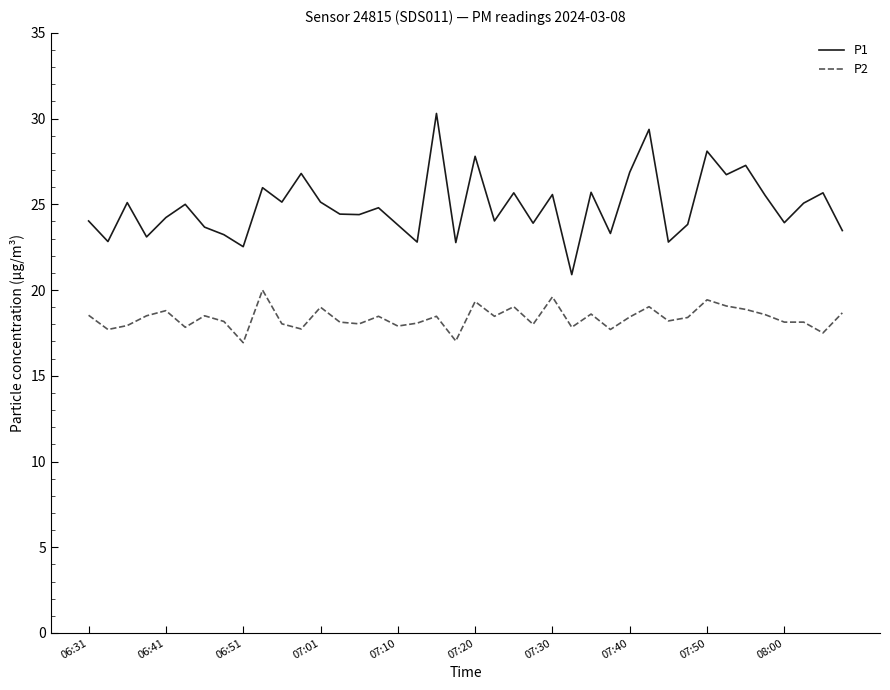

What are all the series names shown in the legend?

P1, P2